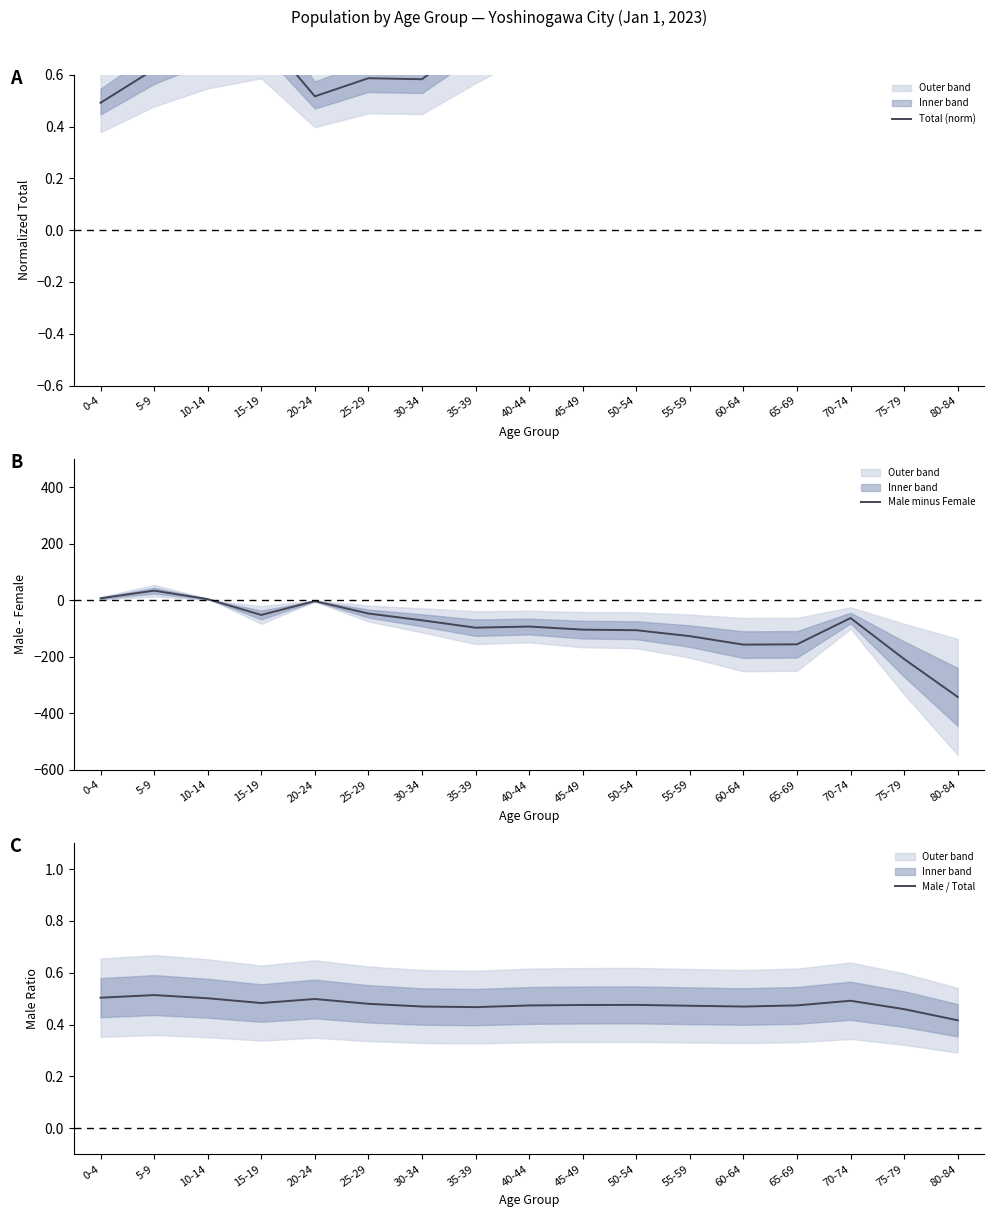

What value does the Total (norm) series have at 65-69?

1.5